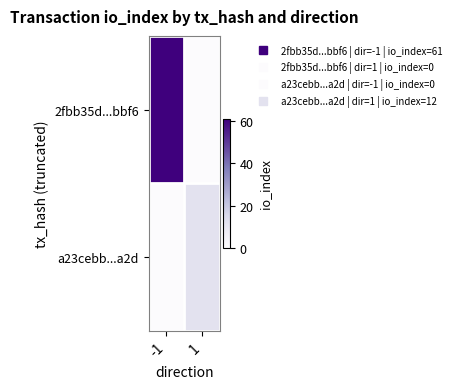

At 1, list the series in order from smallest to largest.

2fbb35d...bbf6, a23cebb...a2d